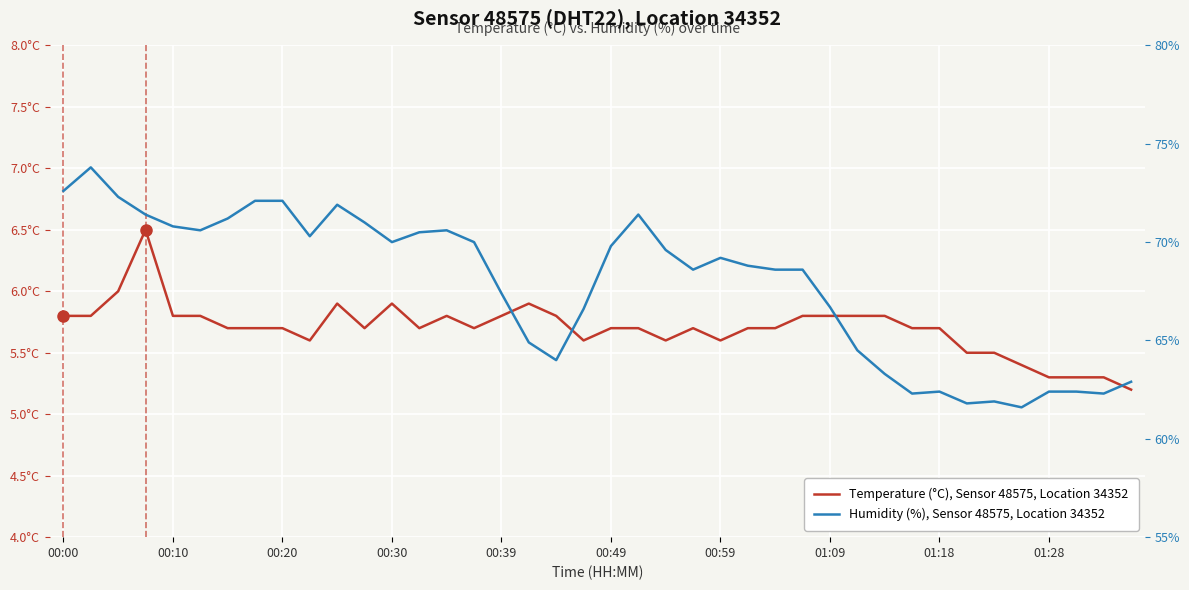

Which series has the largest total across all categories?

Humidity (%), Sensor 48575, Location 34352